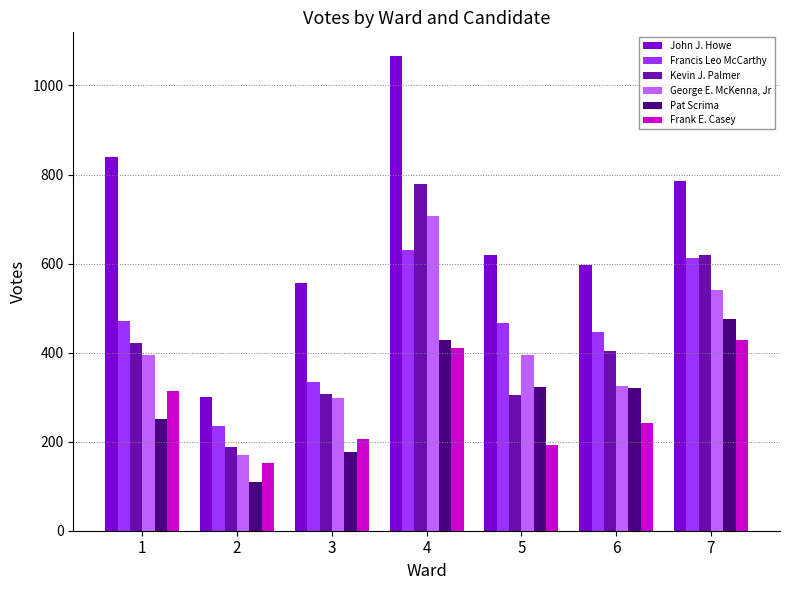

Count the number of data series in this chart.

6